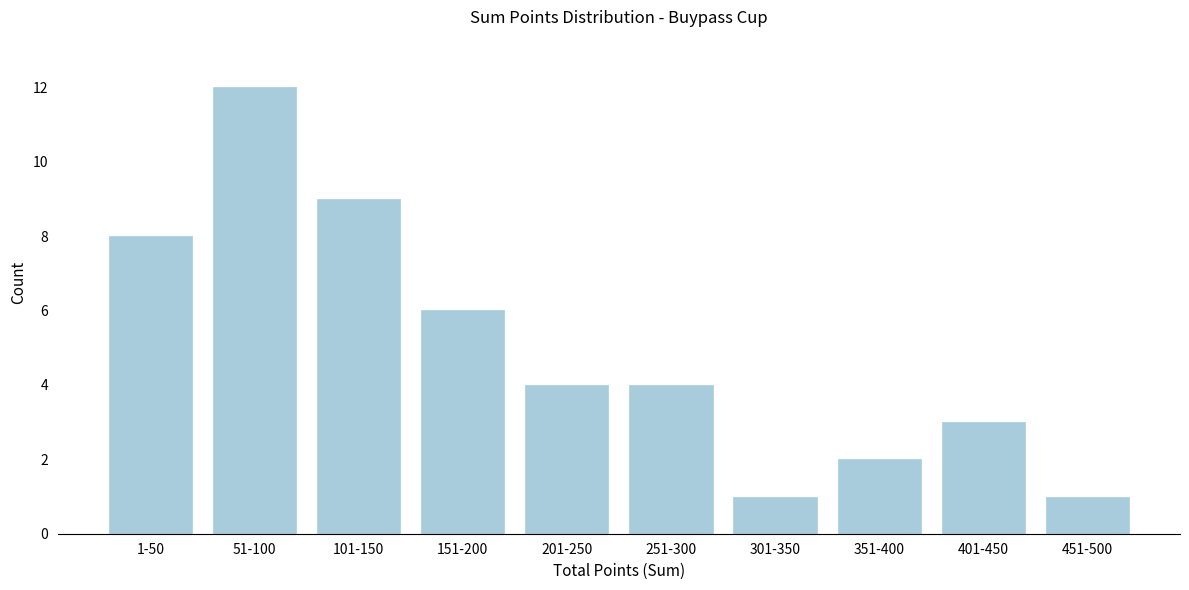

Reading right to left, list all the values displayed in this chart.

451-500=1	401-450=3	351-400=2	301-350=1	251-300=4	201-250=4	151-200=6	101-150=9	51-100=12	1-50=8